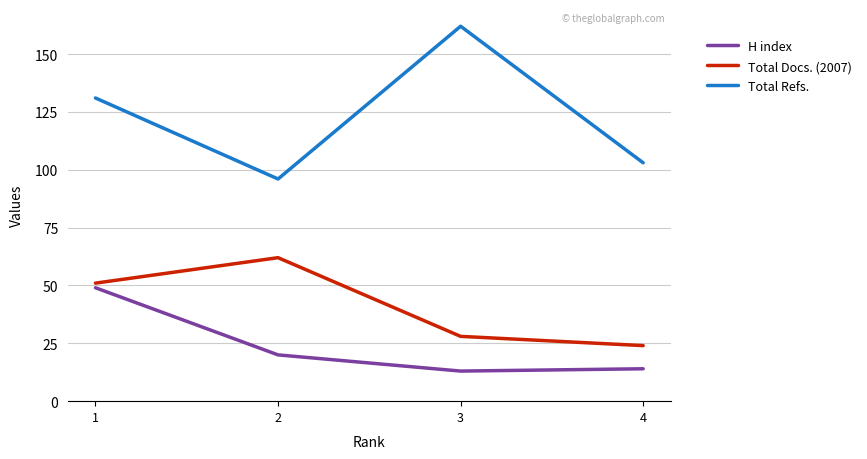

Which series has the largest total across all categories?

Total Refs.